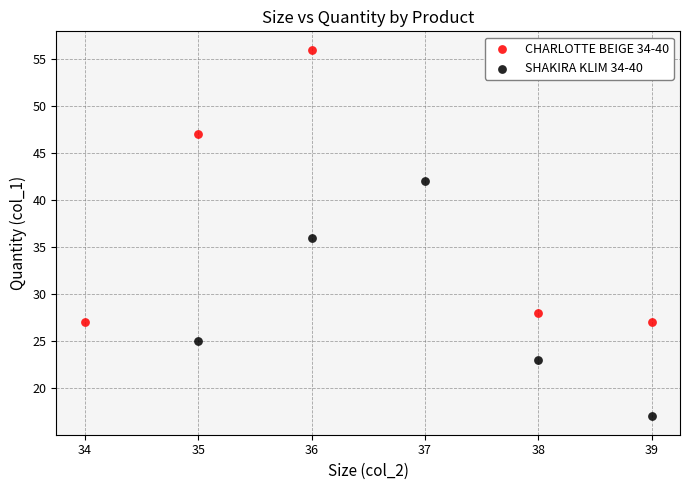

Which series contains the highest Y value?

CHARLOTTE BEIGE 34-40